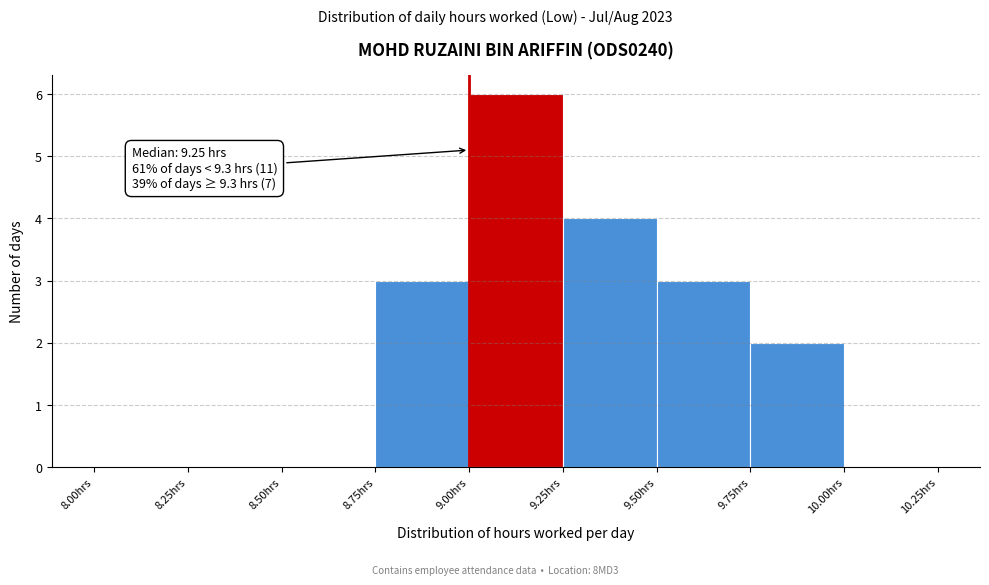

Which range on the x-axis has the tallest bar?

9.00 to 9.25